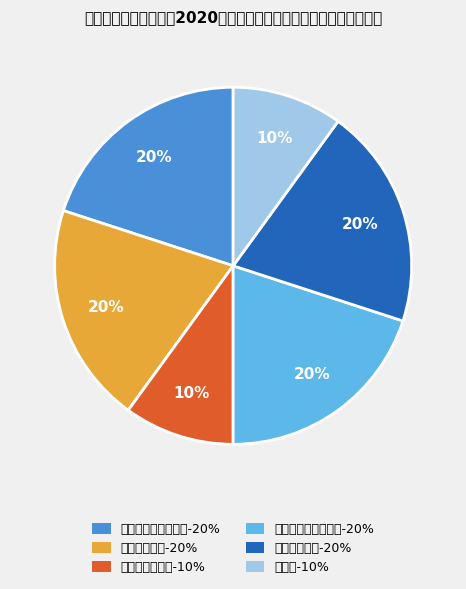

Approximately how many times larger is the value at 机电工程学院 compared to 建筑与测绘工程学院?

1.0